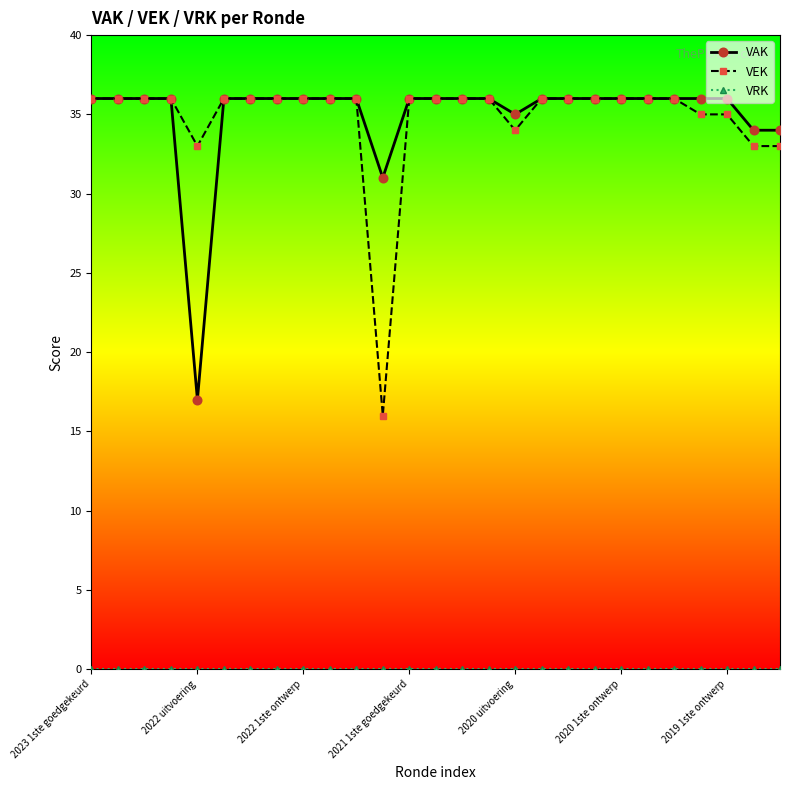

What is the value of the VAK point at the 3rd from the left?

36